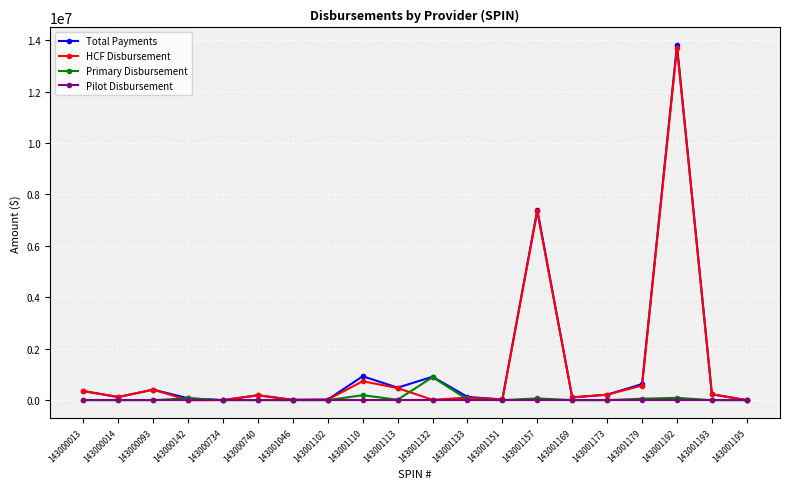

How many distinct data groups are displayed?

4